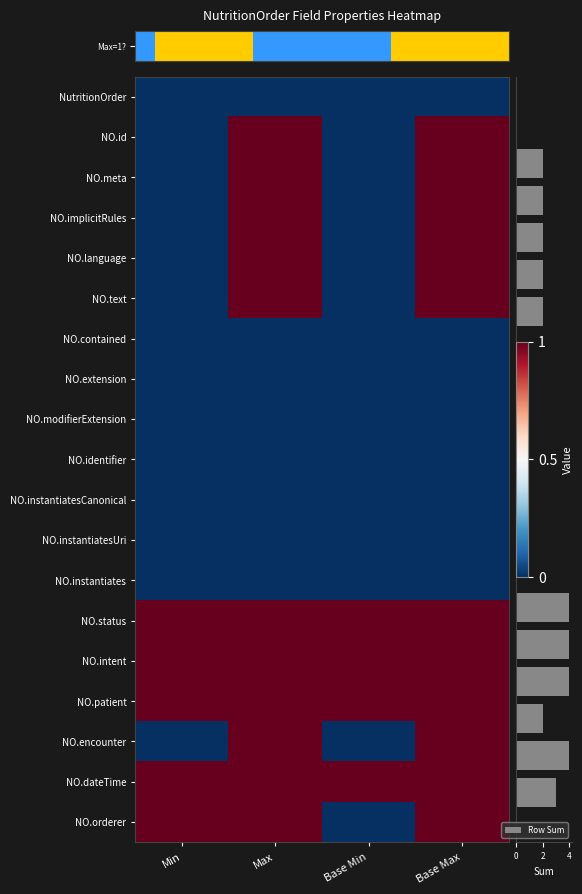

What is the total value across all series at Min?

5